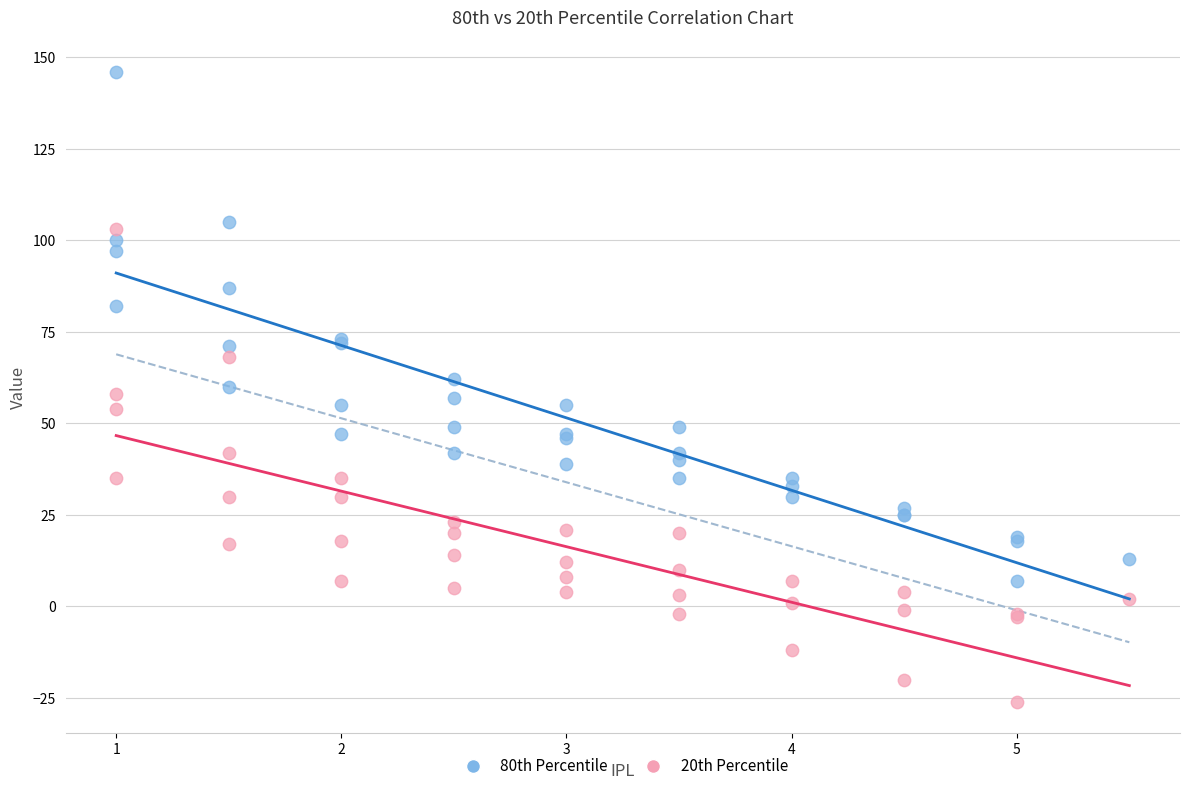

Which series reaches the maximum Y coordinate?

80th Percentile